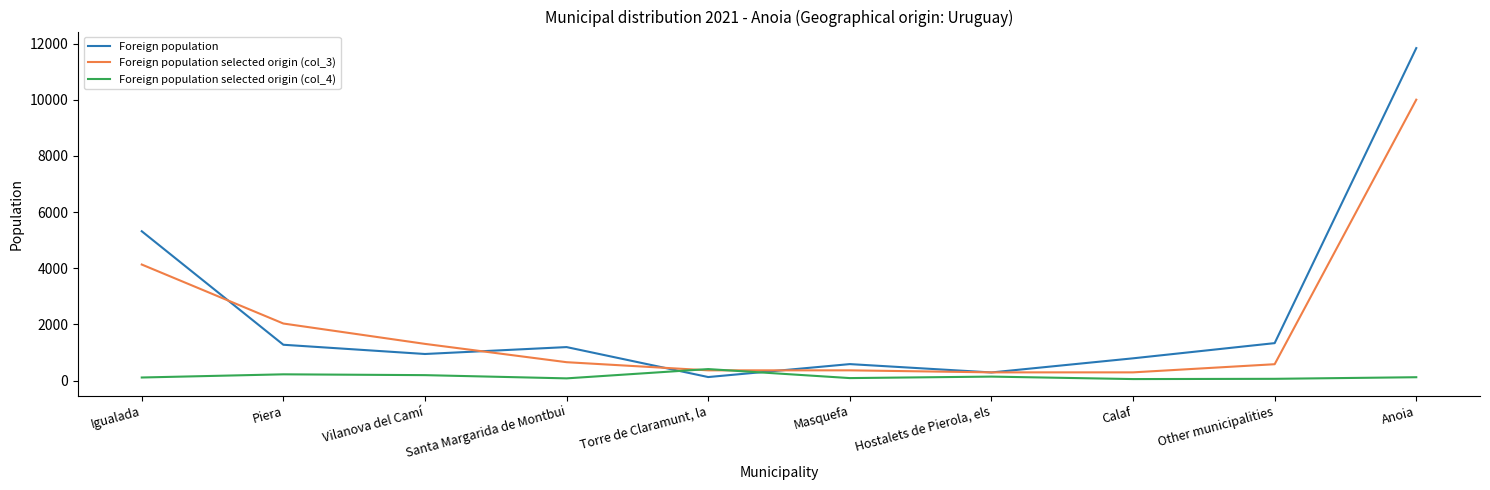

What is the spread (max minus min) of values at Hostalets de Pierola, els?

151